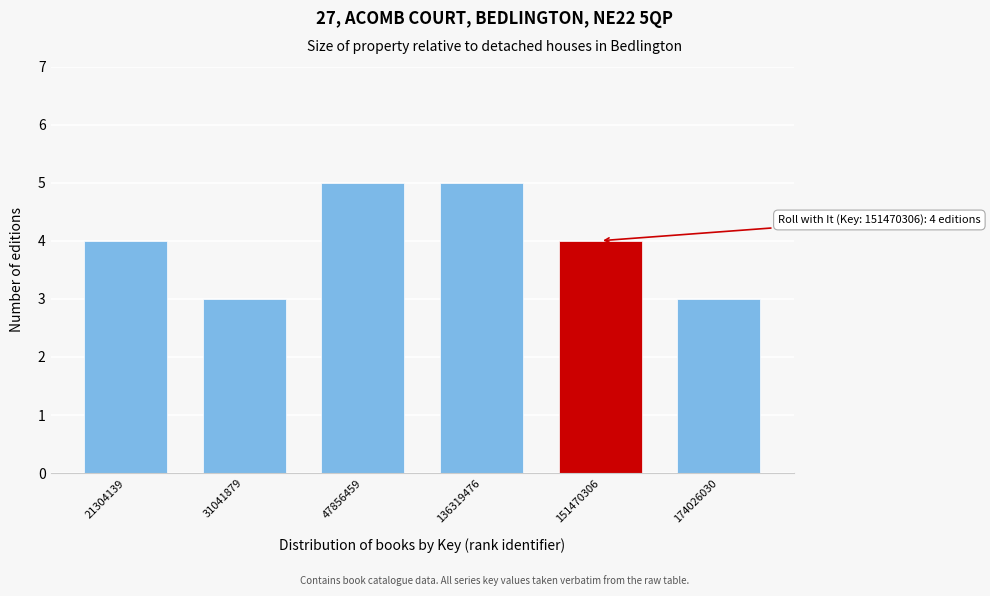

Reading right to left, what are all the values shown in this chart?

3	4	5	5	3	4